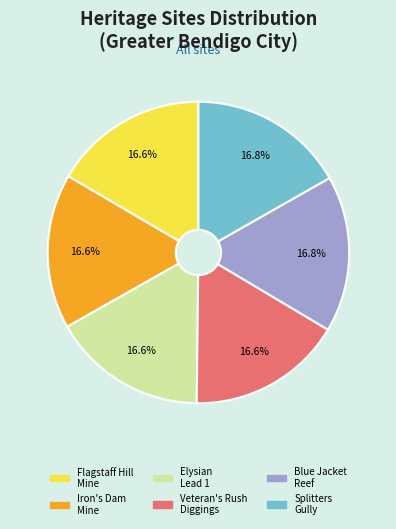

Is there any slice that represents more than half of the pie?

No